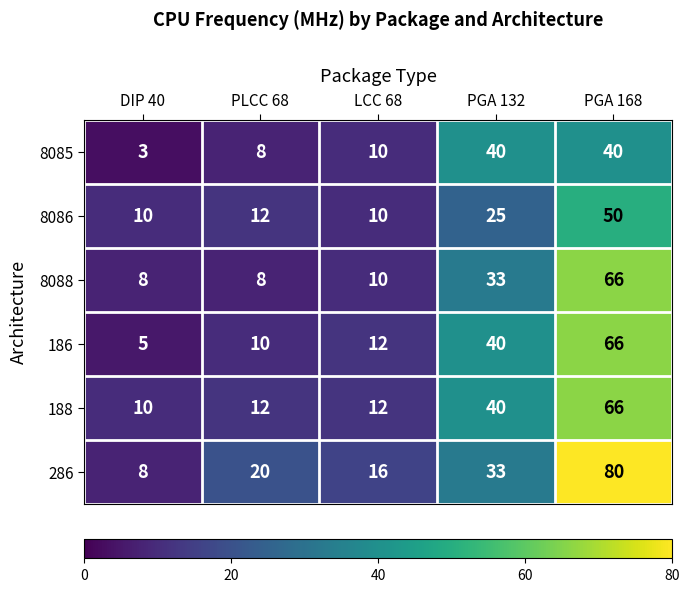

What is the sum of all 8085 values?

101